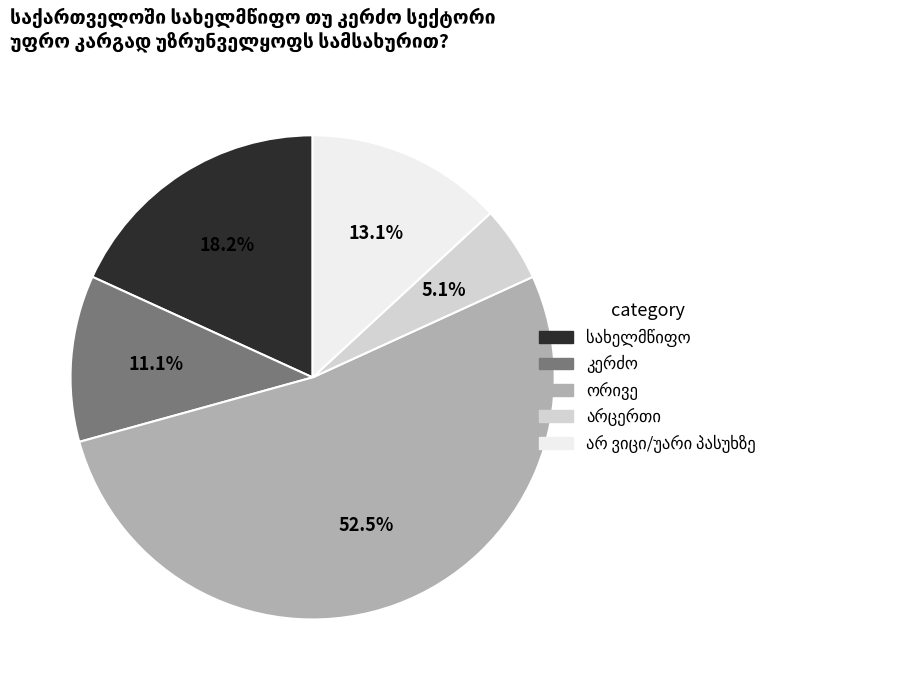

Is there a majority slice in this chart?

Yes